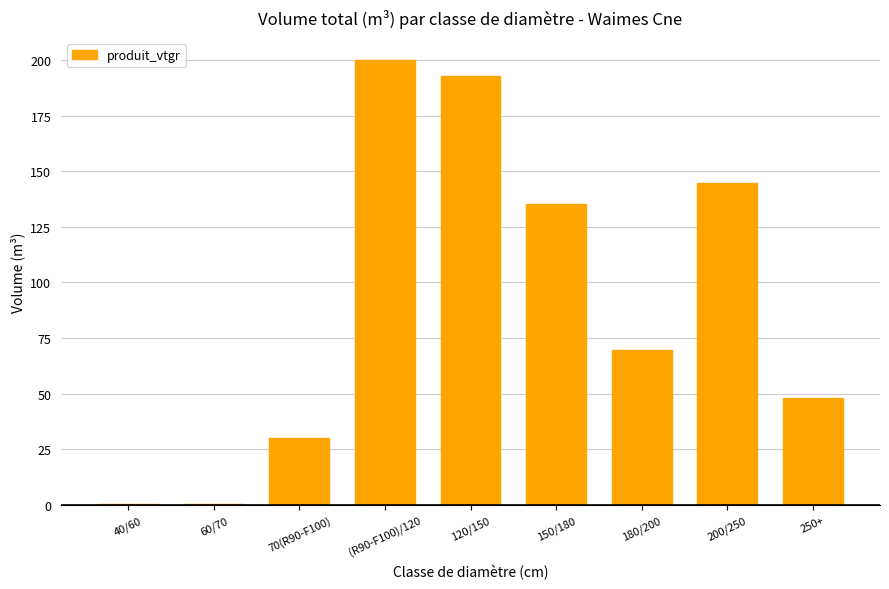

What is the sum of all values?

820.8